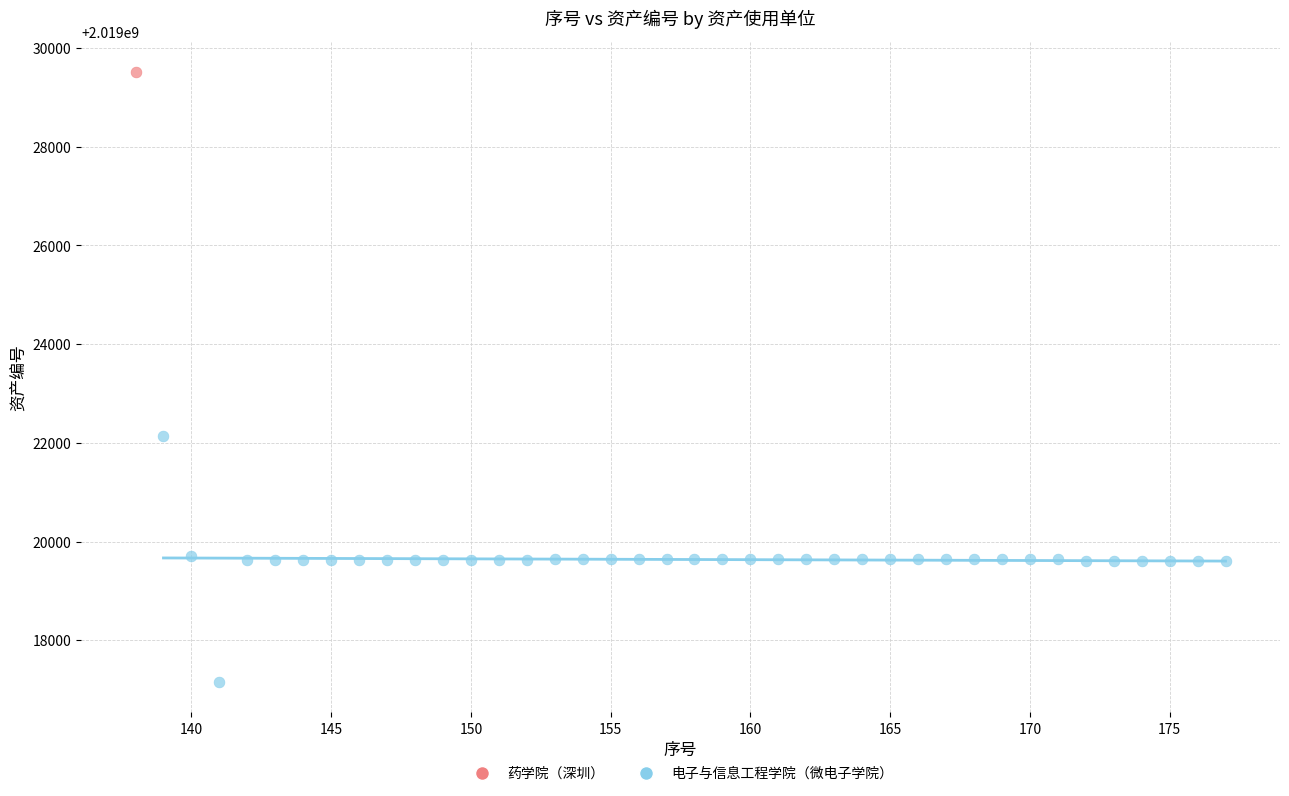

What are all the series names shown in the legend?

药学院（深圳）, 电子与信息工程学院（微电子学院）